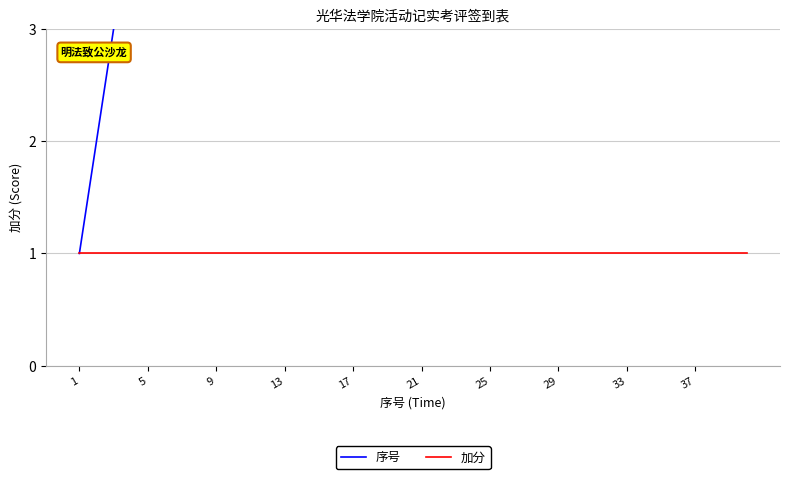

Rank the series at 27 from lowest to highest value.

加分, 序号